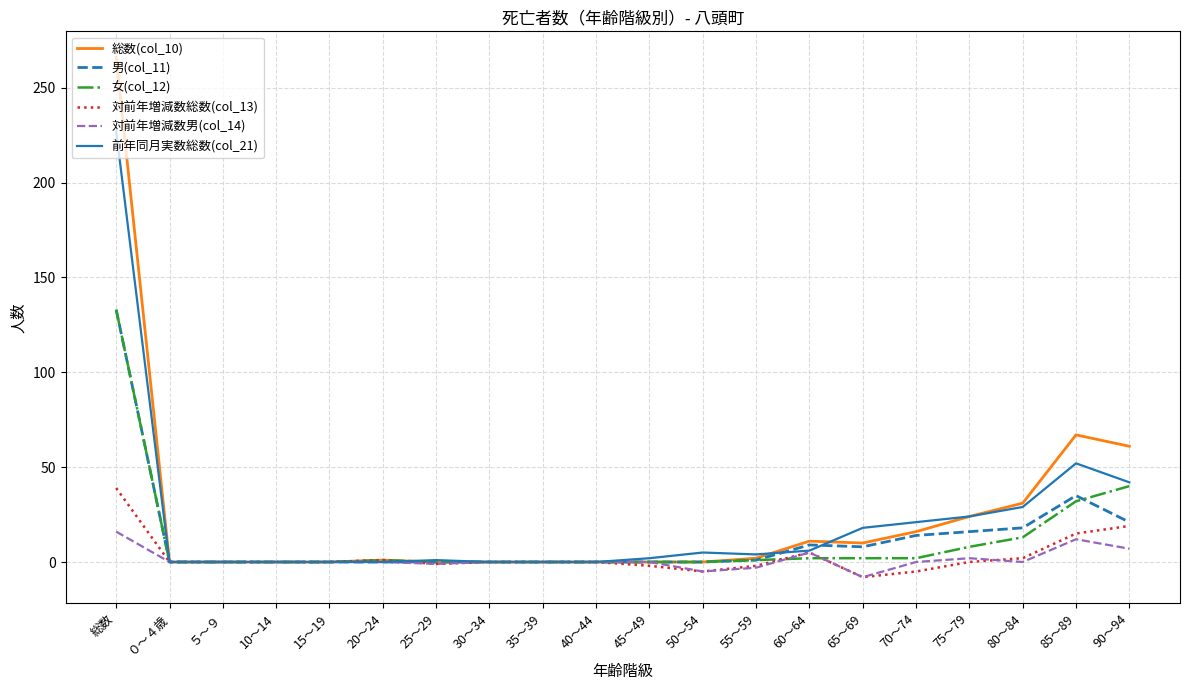

Which category has the highest value across all series?

総数